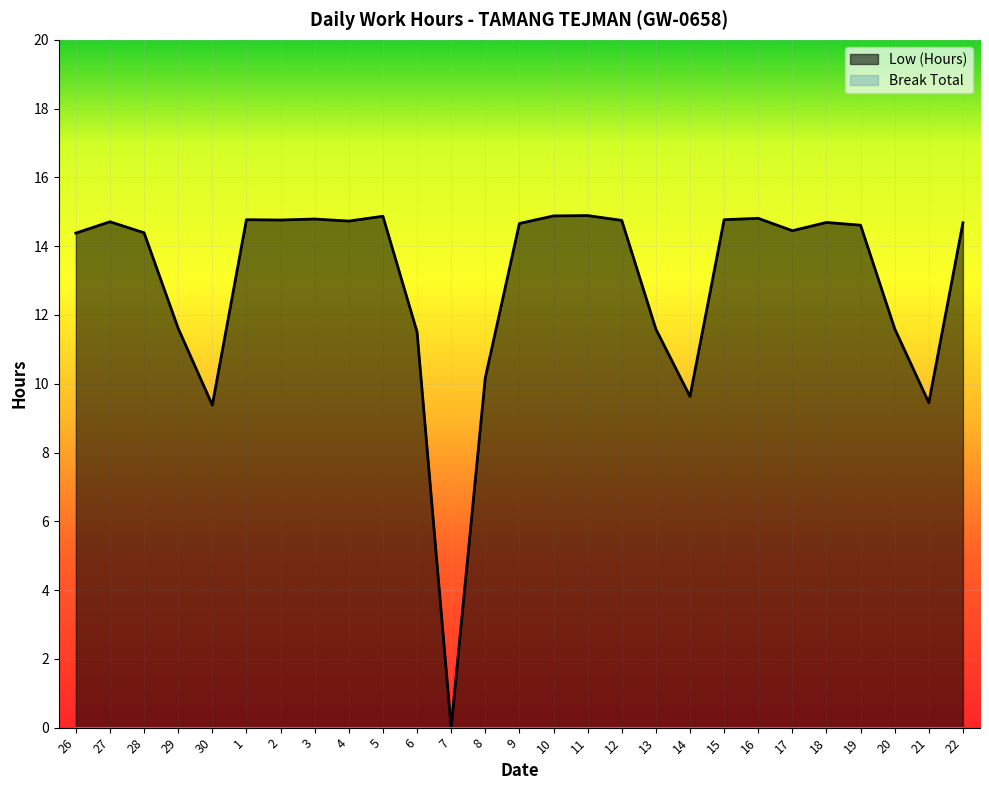

List the labels in order of value, largest first.

11, 10, 5, 16, 3, 1, 15, 2, 12, 4, 27, 18, 22, 9, 19, 17, 28, 26, 29, 20, 13, 6, 8, 14, 21, 30, 7